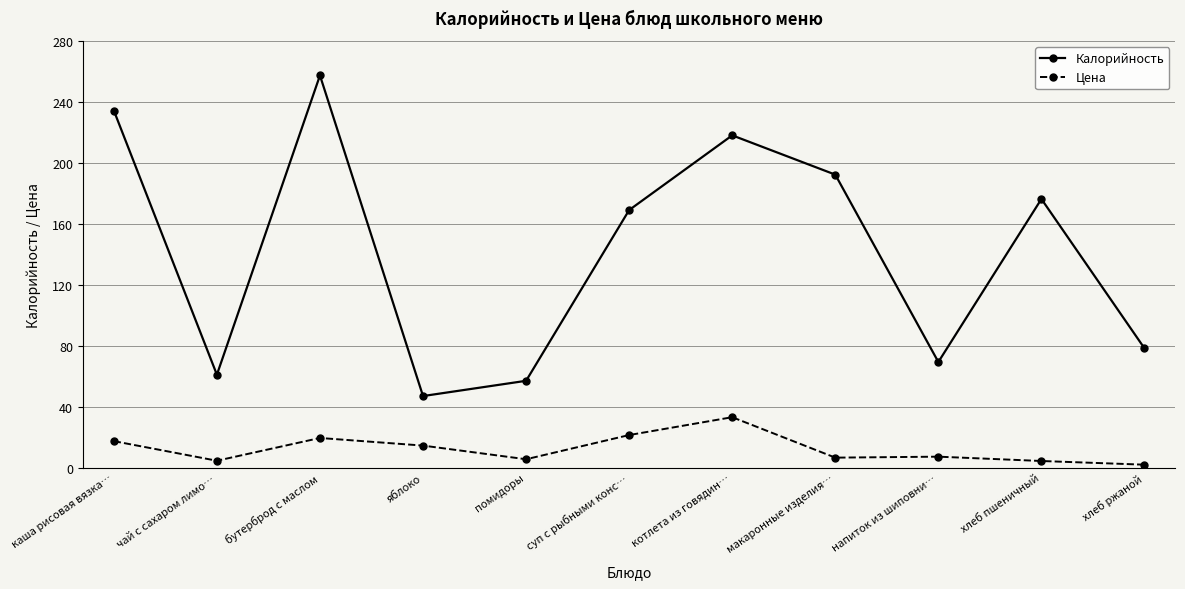

Rank the series at котлета из говядин… from highest to lowest value.

Калорийность, Цена